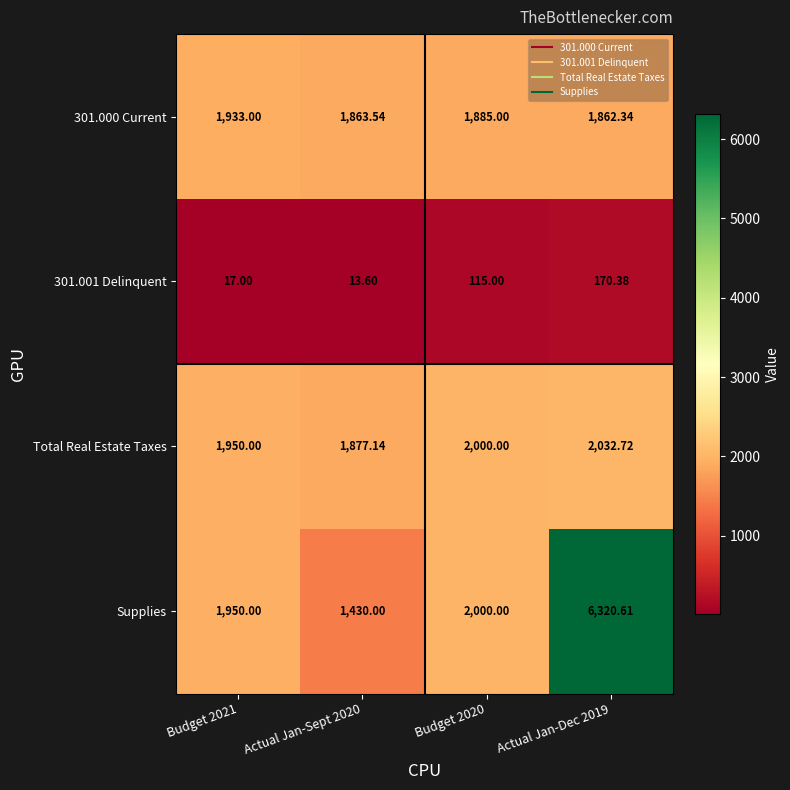

What is the minimum value shown in the chart?

13.6